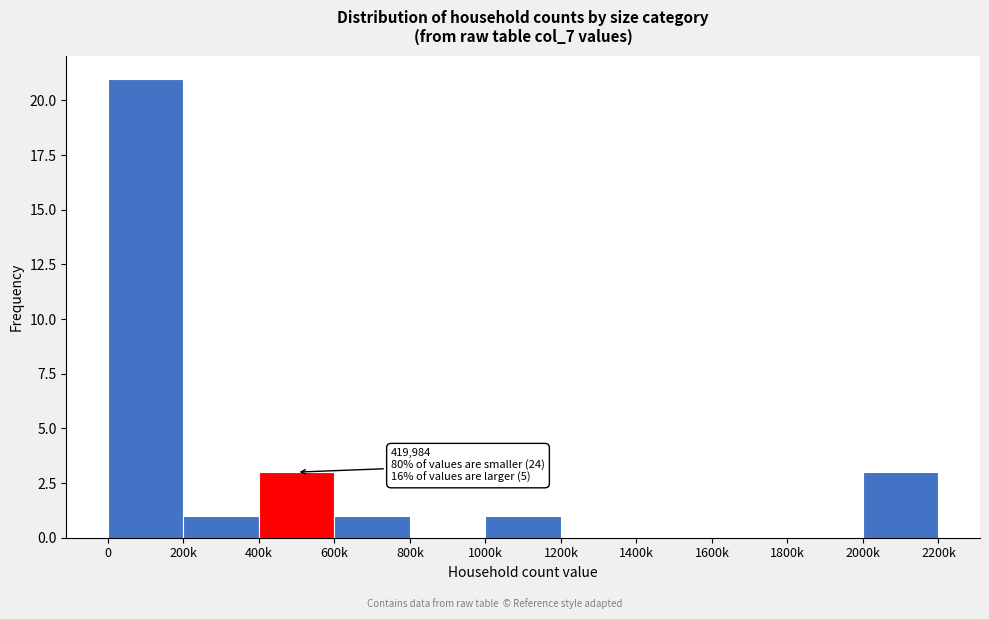

Reading right to left, what are all the values shown in this chart?

2000k=3	1800k=0	1600k=0	1400k=0	1200k=0	1000k=1	800k=0	600k=1	400k=3	200k=1	0=21